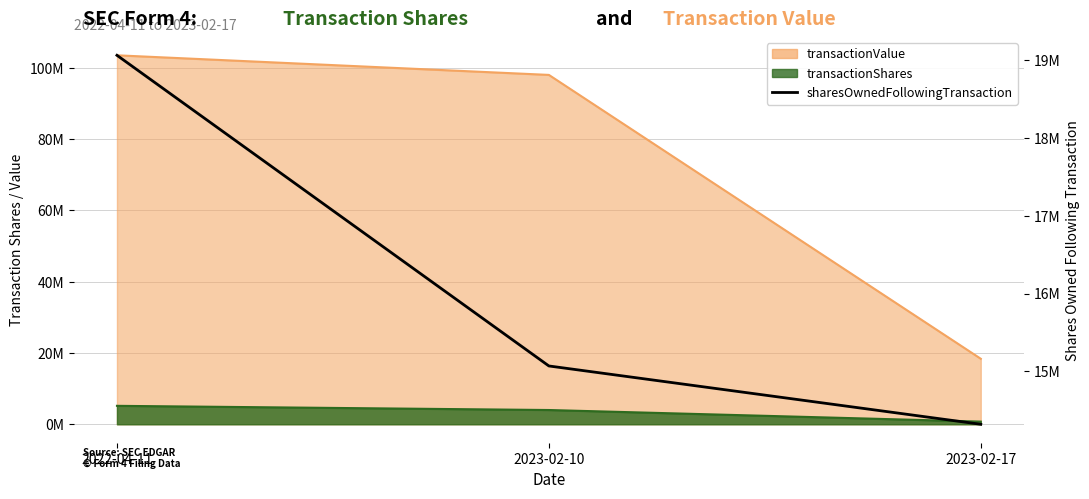

What is the value of the 2nd point from the left?

15069829